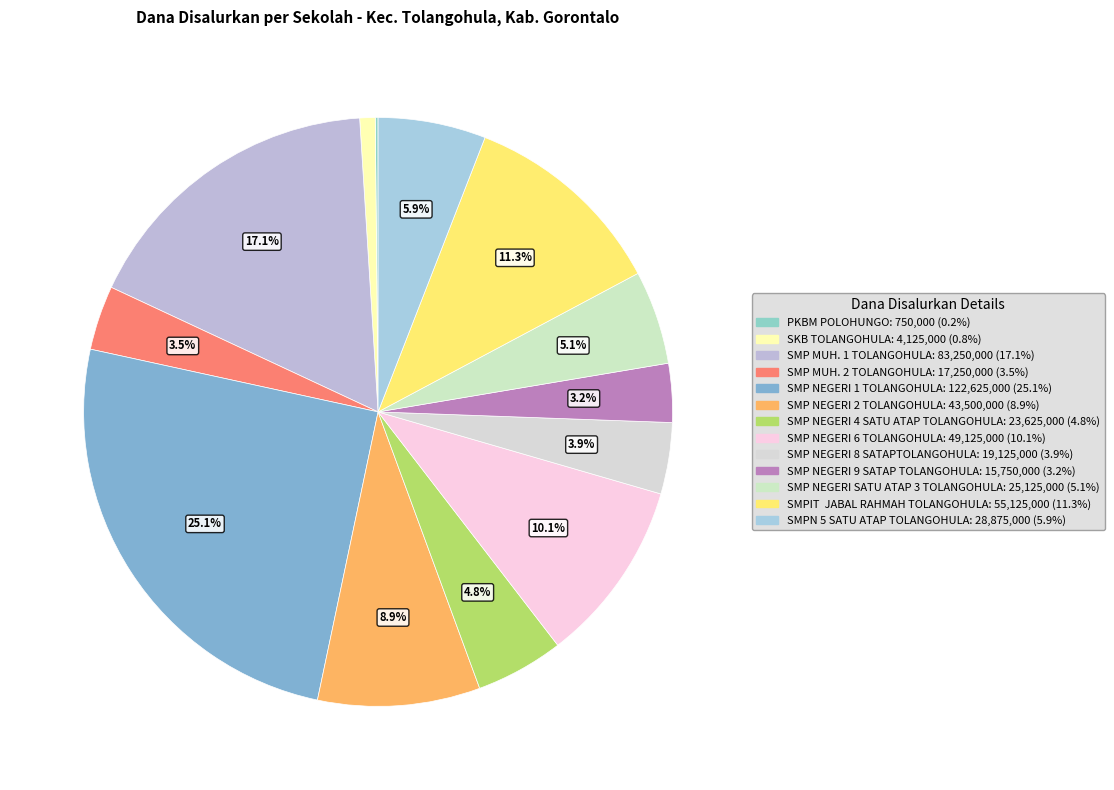

What is the change in value from SMP MUH. 1 TOLANGOHULA to SMP MUH. 2 TOLANGOHULA?

-66000000